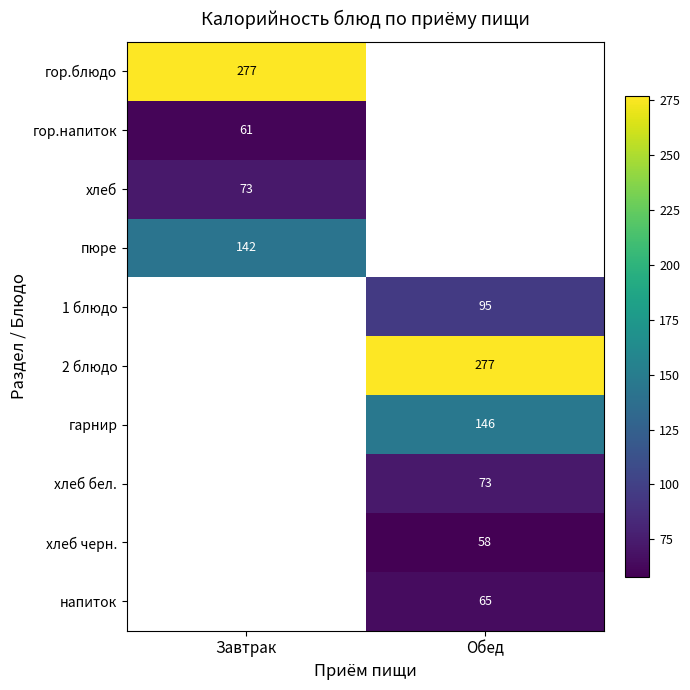

The value of пюре at Завтрак is 142. True or false?

True